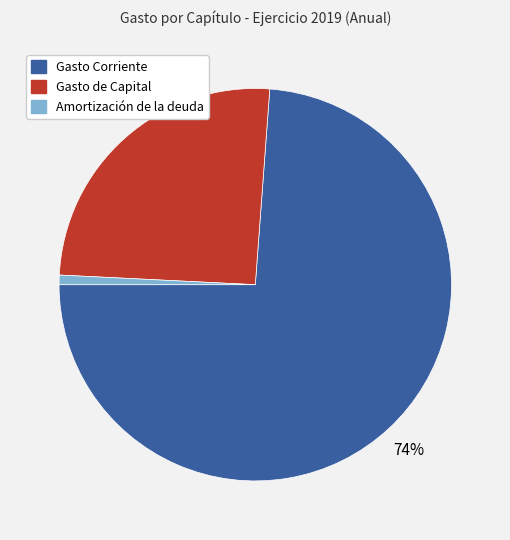

Which has a higher value, Gasto Corriente or Gasto de Capital?

Gasto Corriente